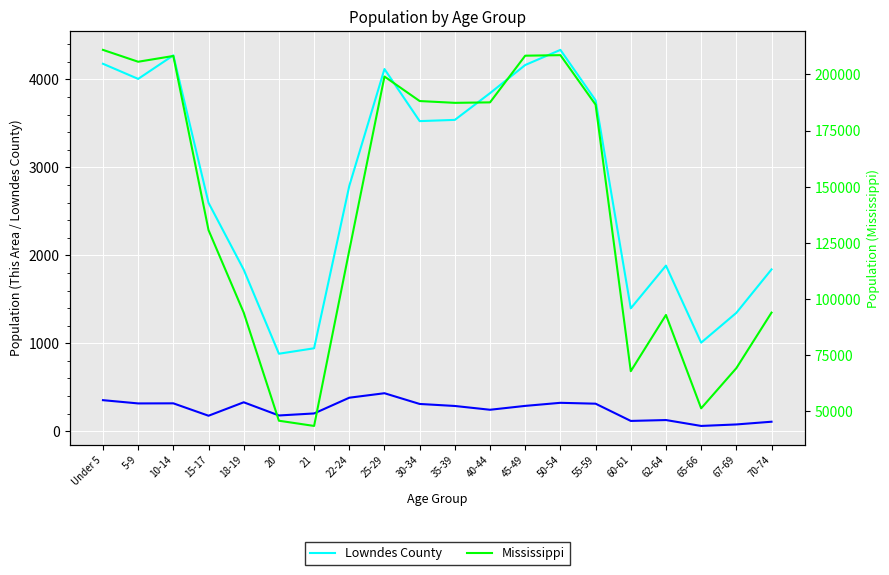

List the series in order of their peak value, lowest first.

This Area, Lowndes County, Mississippi